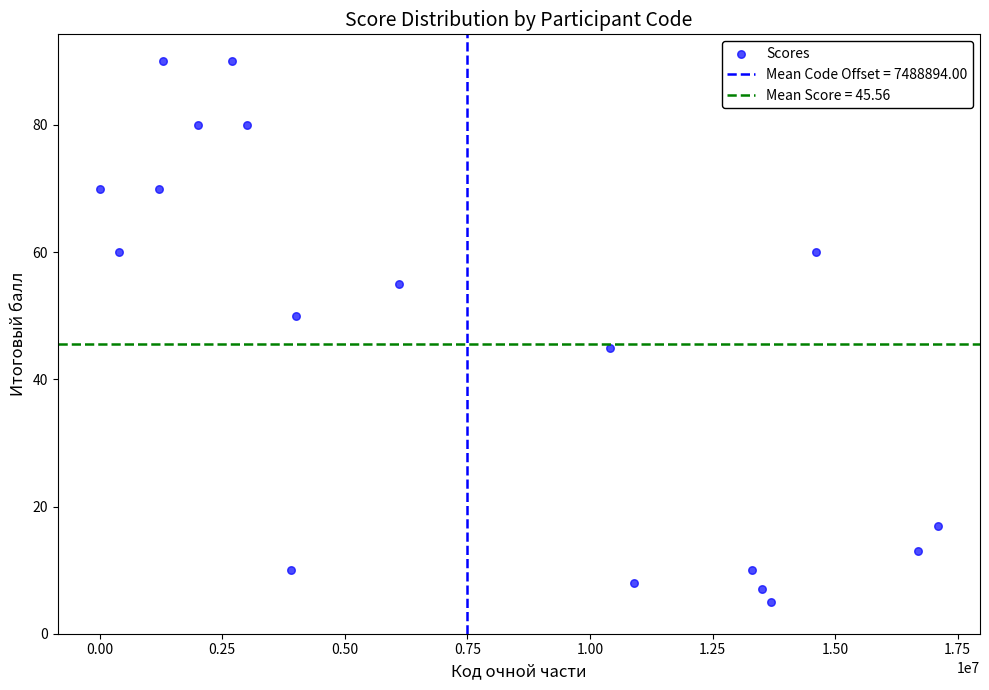

What Y value in the scatter plot is closest to 47?

45